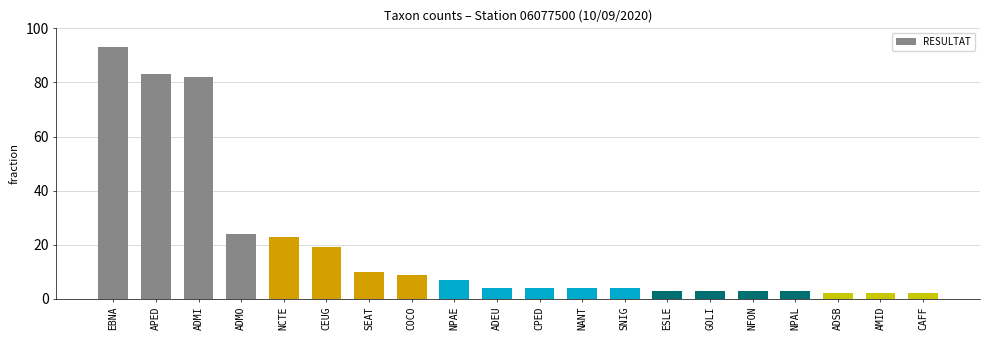

Which has a higher value, COCO or CAFF?

COCO